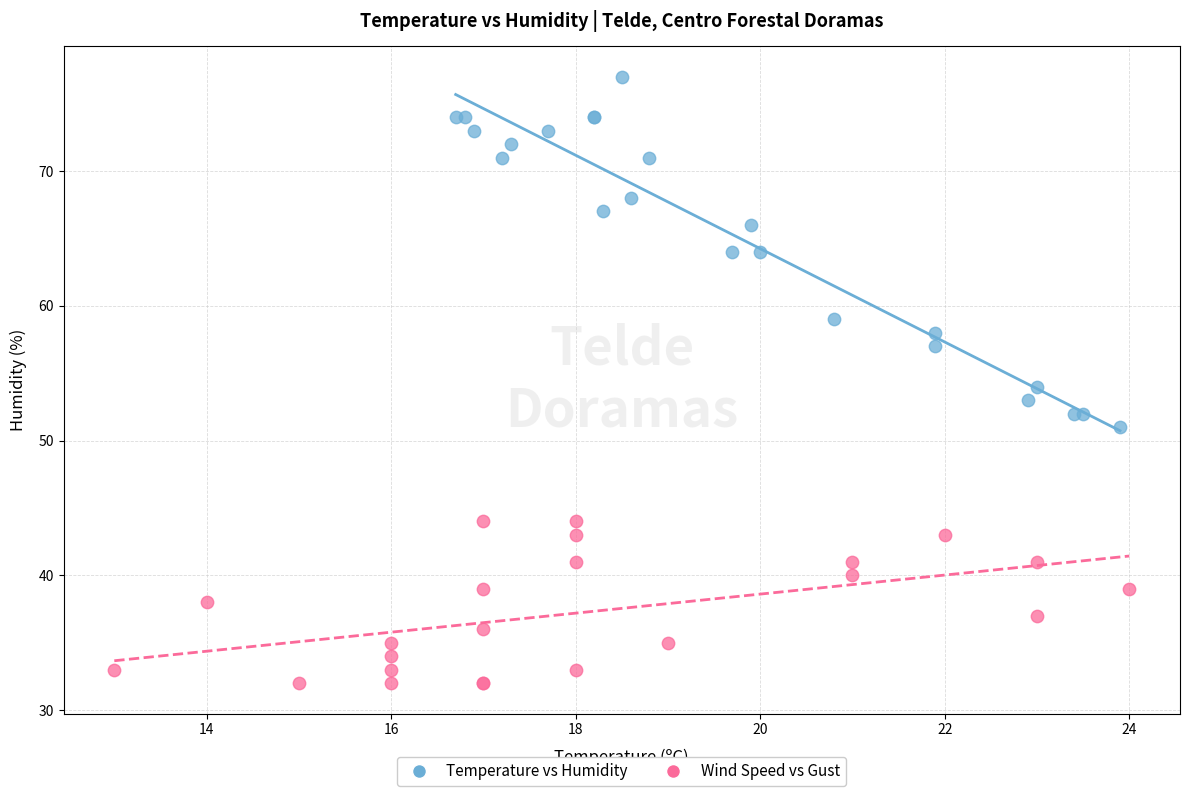

Which series contains the highest Y value?

Temperature vs Humidity